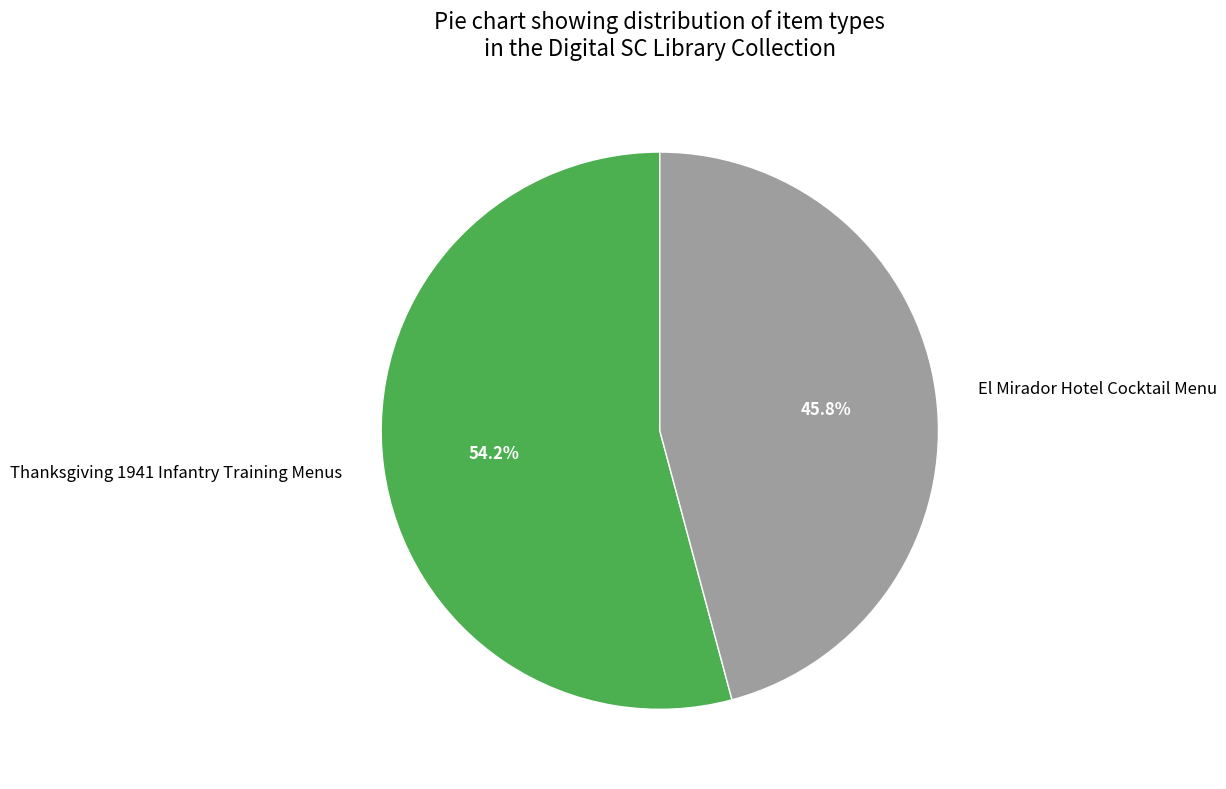

Is there any slice that represents more than half of the pie?

Yes